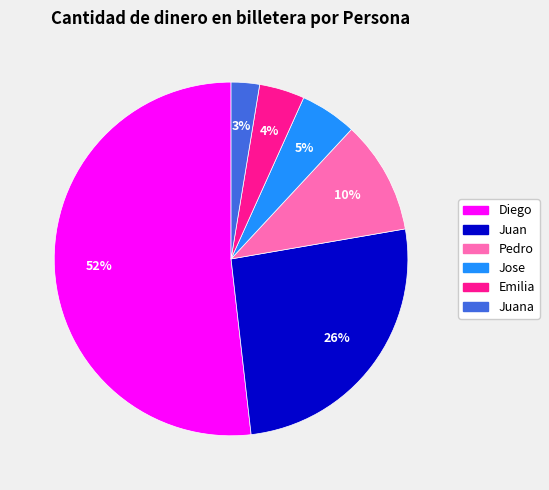

To the nearest percent, what is the difference between the largest and smallest slice percentages?

49%